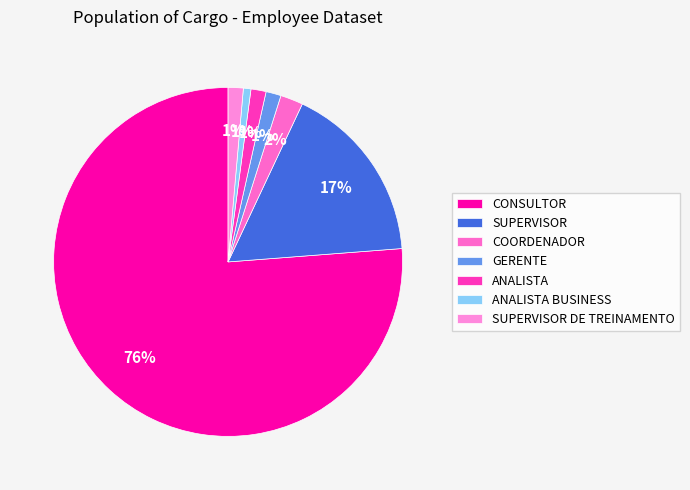

What percentage is NOT represented by GERENTE?

98.6%